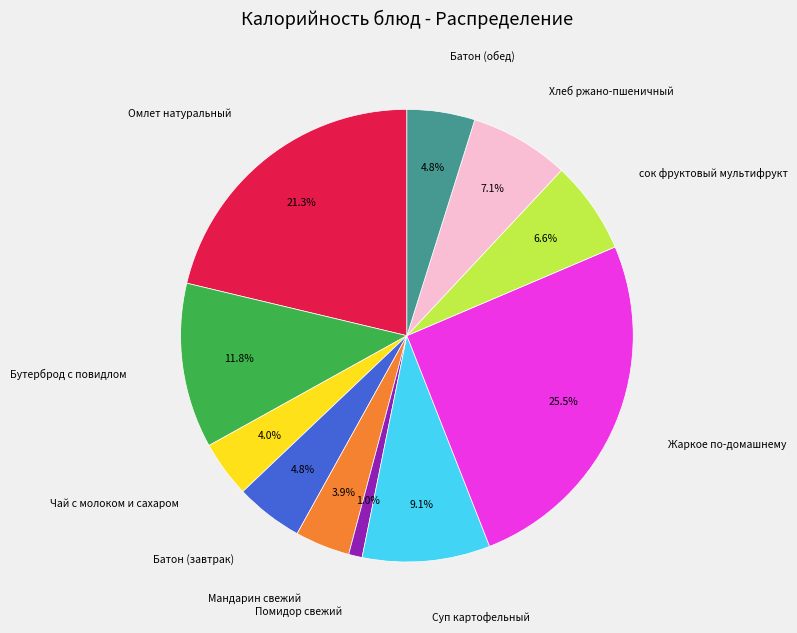

Does any single category account for the majority?

No